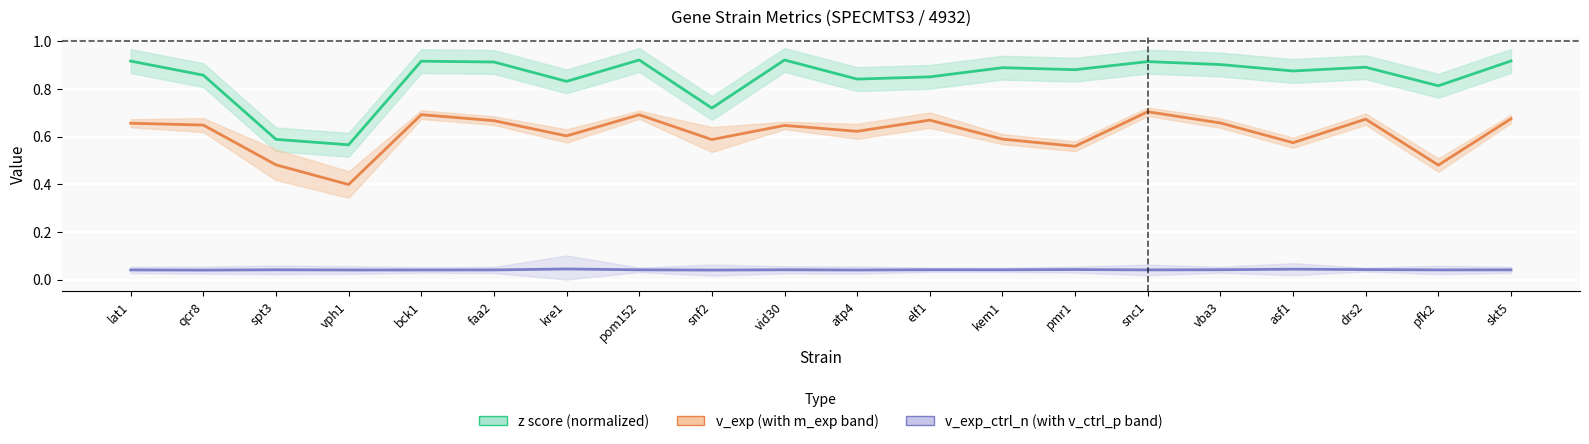

Reading left to right, list all the values displayed in this chart.

z score (normalized): lat1=0.9	qcr8=0.9	spt3=0.6	vph1=0.6	bck1=0.9	faa2=0.9	kre1=0.8	pom152=0.9	snf2=0.7	vid30=0.9	atp4=0.8	elf1=0.9	kem1=0.9	pmr1=0.9	snc1=0.9	vba3=0.9	asf1=0.9	drs2=0.9	pfk2=0.8	skt5=0.9
v_exp: lat1=0.7	qcr8=0.6	spt3=0.5	vph1=0.4	bck1=0.7	faa2=0.7	kre1=0.6	pom152=0.7	snf2=0.6	vid30=0.6	atp4=0.6	elf1=0.7	kem1=0.6	pmr1=0.6	snc1=0.7	vba3=0.7	asf1=0.6	drs2=0.7	pfk2=0.5	skt5=0.7
v_exp_ctrl_n: lat1=0.0	qcr8=0.0	spt3=0.0	vph1=0.0	bck1=0.0	faa2=0.0	kre1=0.0	pom152=0.0	snf2=0.0	vid30=0.0	atp4=0.0	elf1=0.0	kem1=0.0	pmr1=0.0	snc1=0.0	vba3=0.0	asf1=0.0	drs2=0.0	pfk2=0.0	skt5=0.0